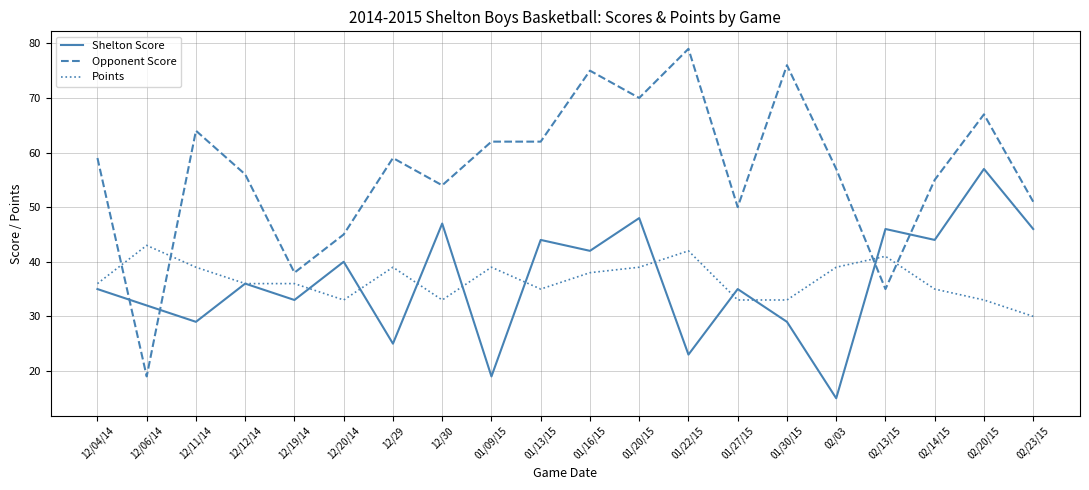

What are all the series names shown in the legend?

Shelton Score, Opponent Score, Points